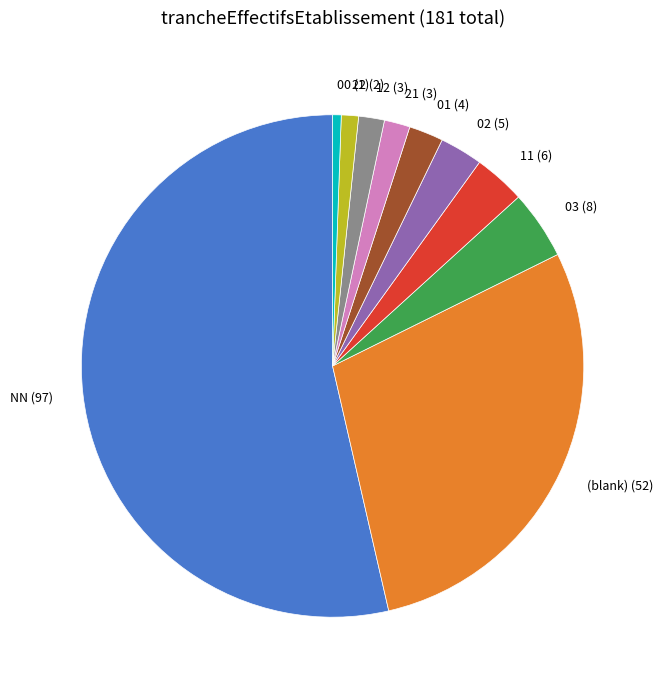

How many segments does this pie chart have?

10